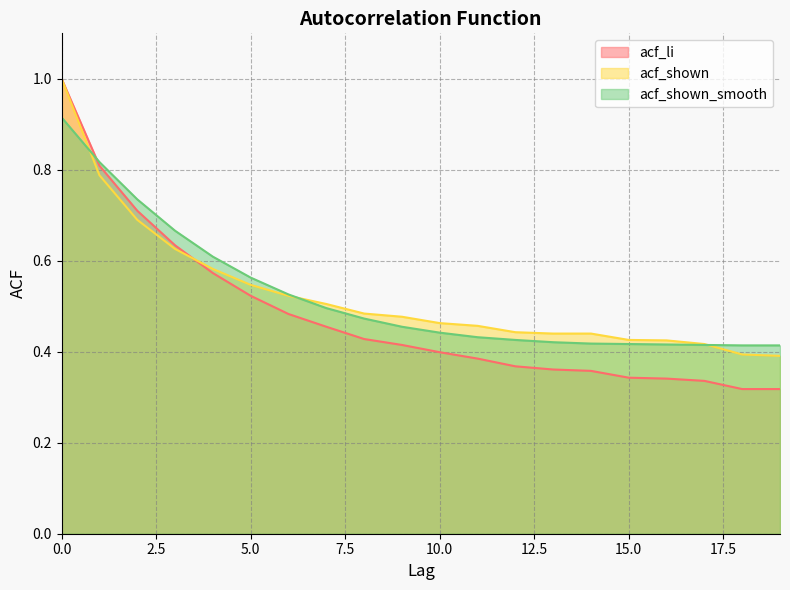

At which label is acf_li closest to 0?

18